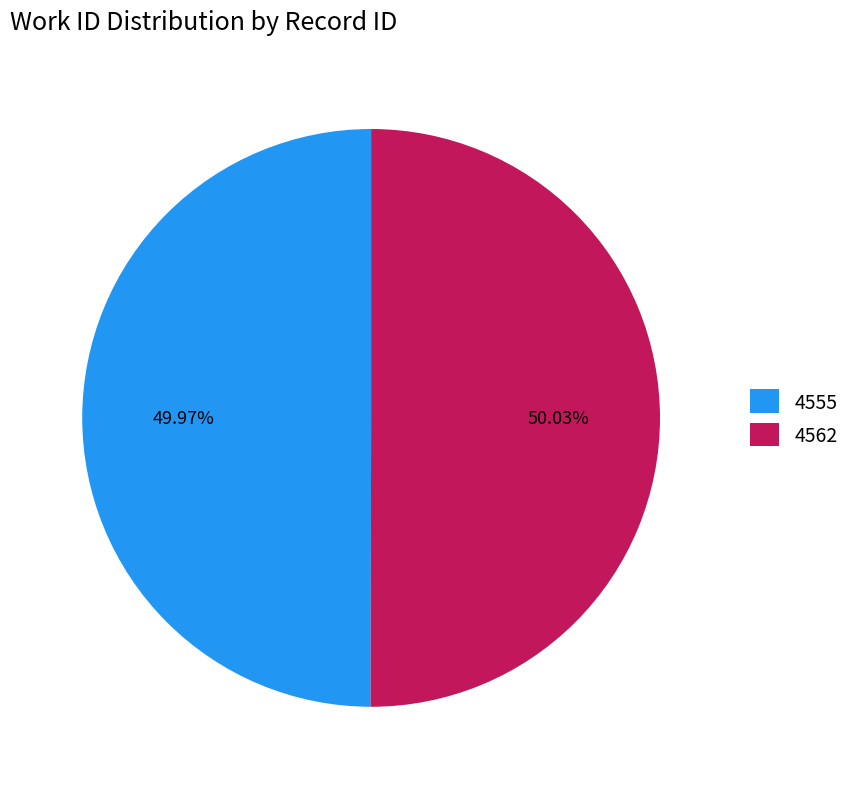

To the nearest percent, what percentage of the pie is 4555?

50%